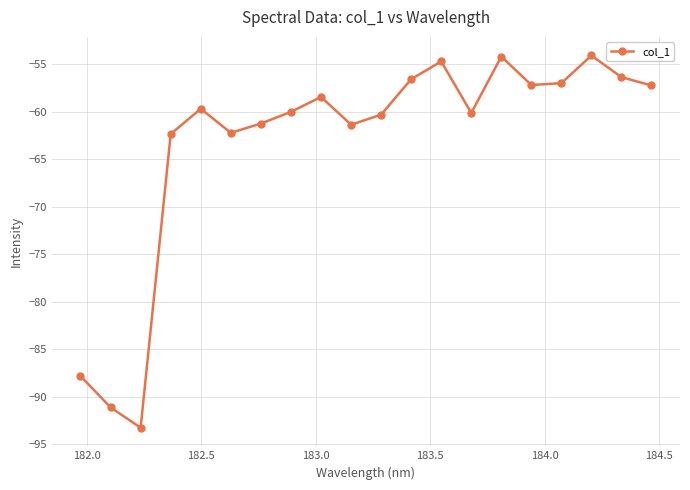

What is the difference between the second highest and second lowest values?

36.9